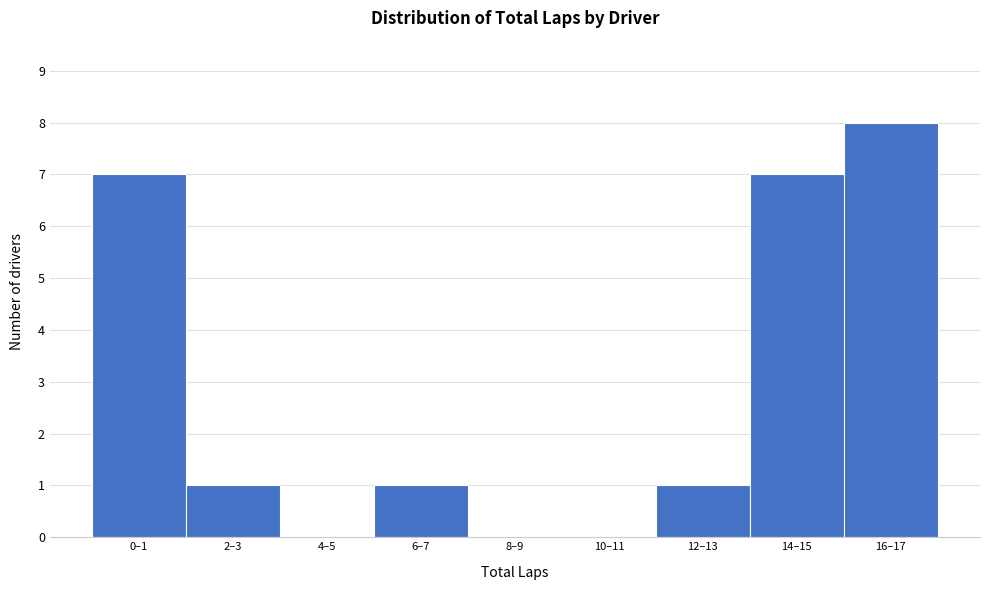

Reading left to right, list all the values displayed in this chart.

0–1=7	2–3=1	4–5=0	6–7=1	8–9=0	10–11=0	12–13=1	14–15=7	16–17=8